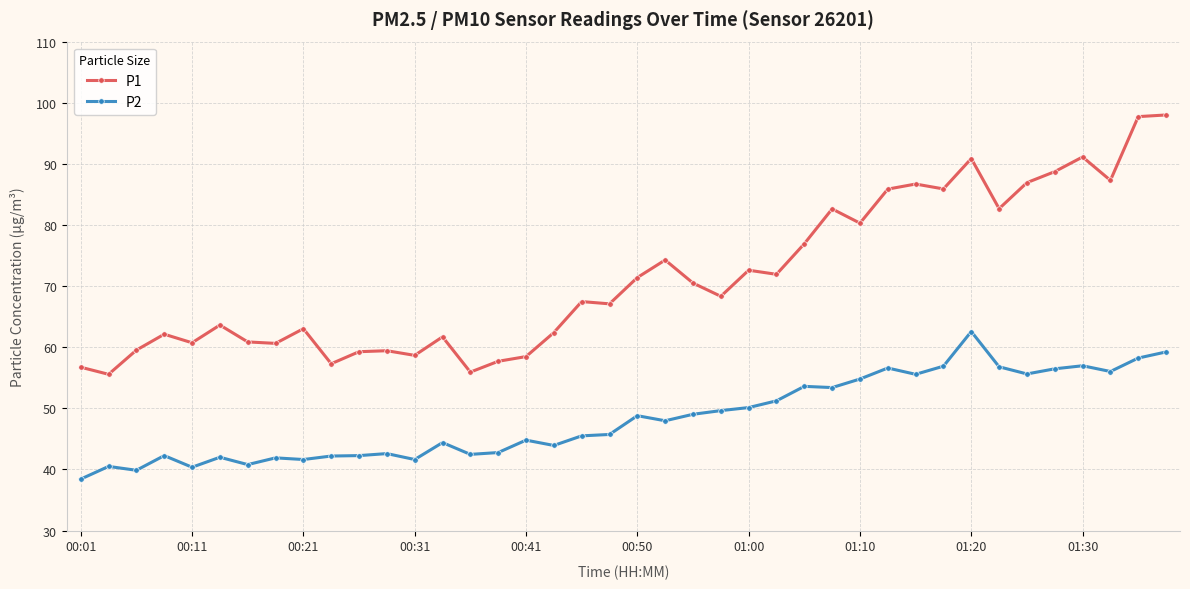

Is this an area chart (filled region under the line)?

No